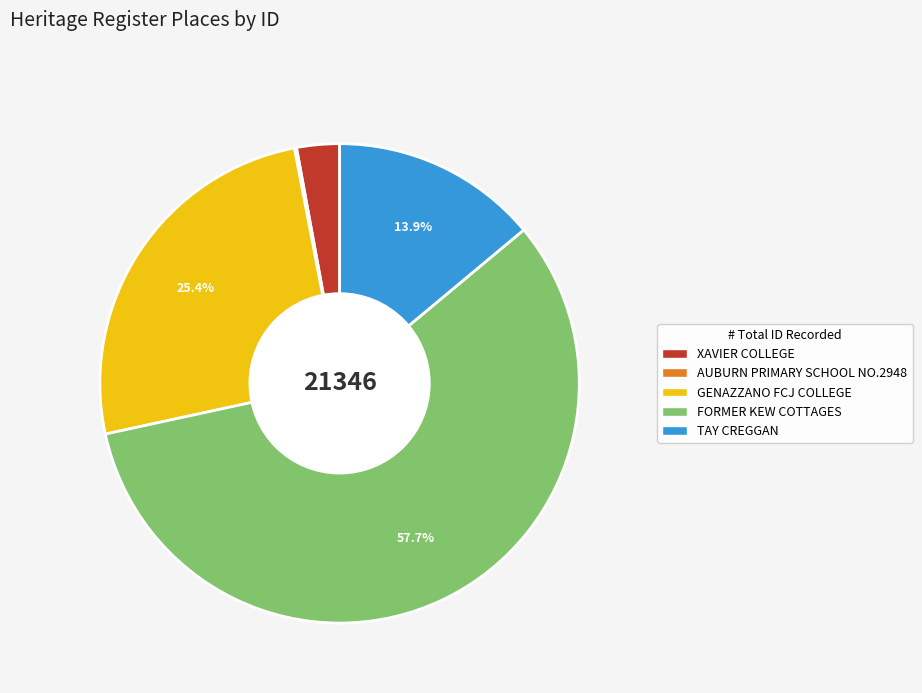

To the nearest percent, what percentage of the pie is TAY CREGGAN?

14%